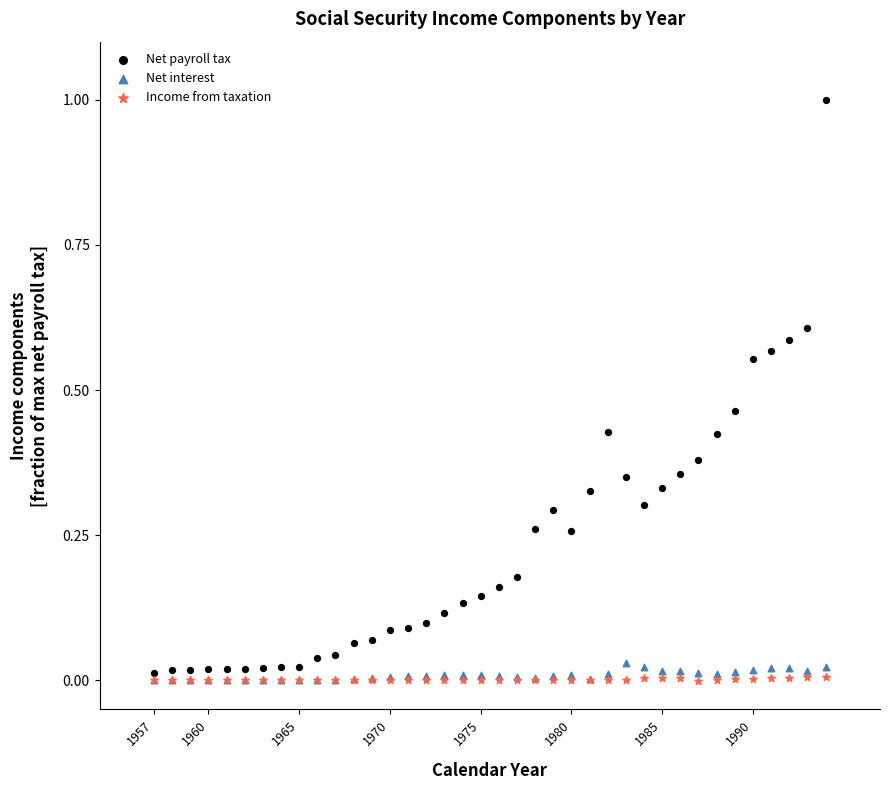

Which series has the widest spread of Y values?

Net payroll tax